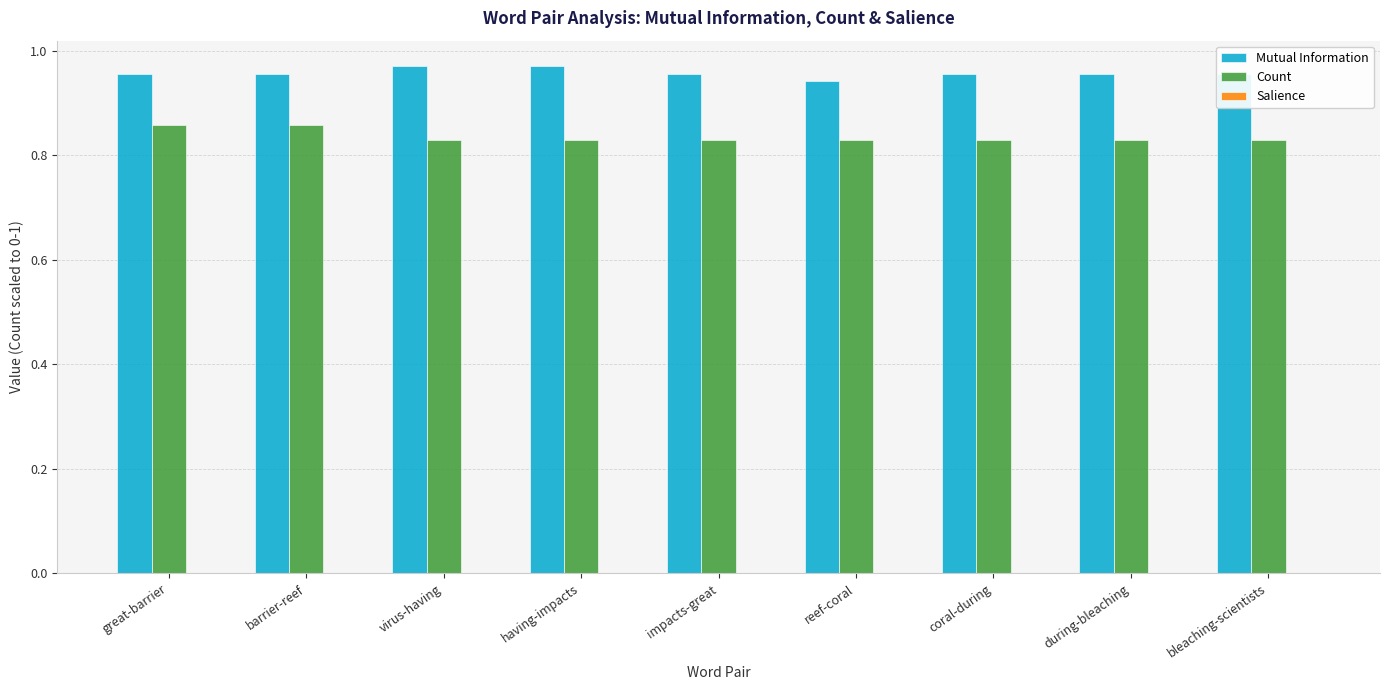

What is the sum of all Mutual Information values?

8.6